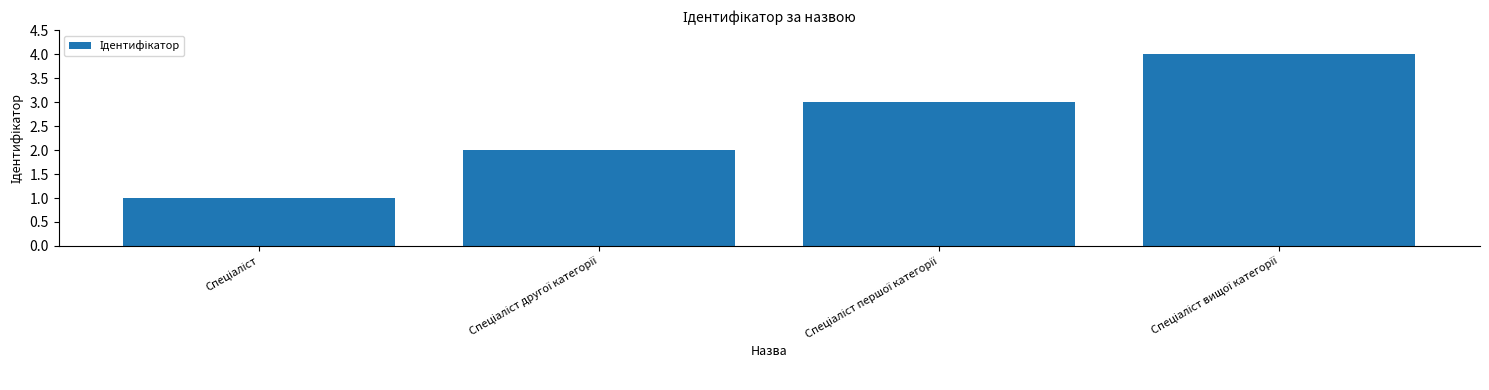

What is the maximum value shown in the chart?

4